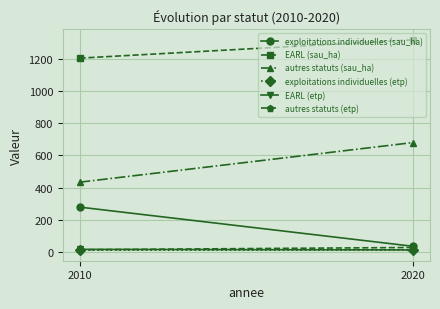

What is the total value across all series at 2010?

1958.0